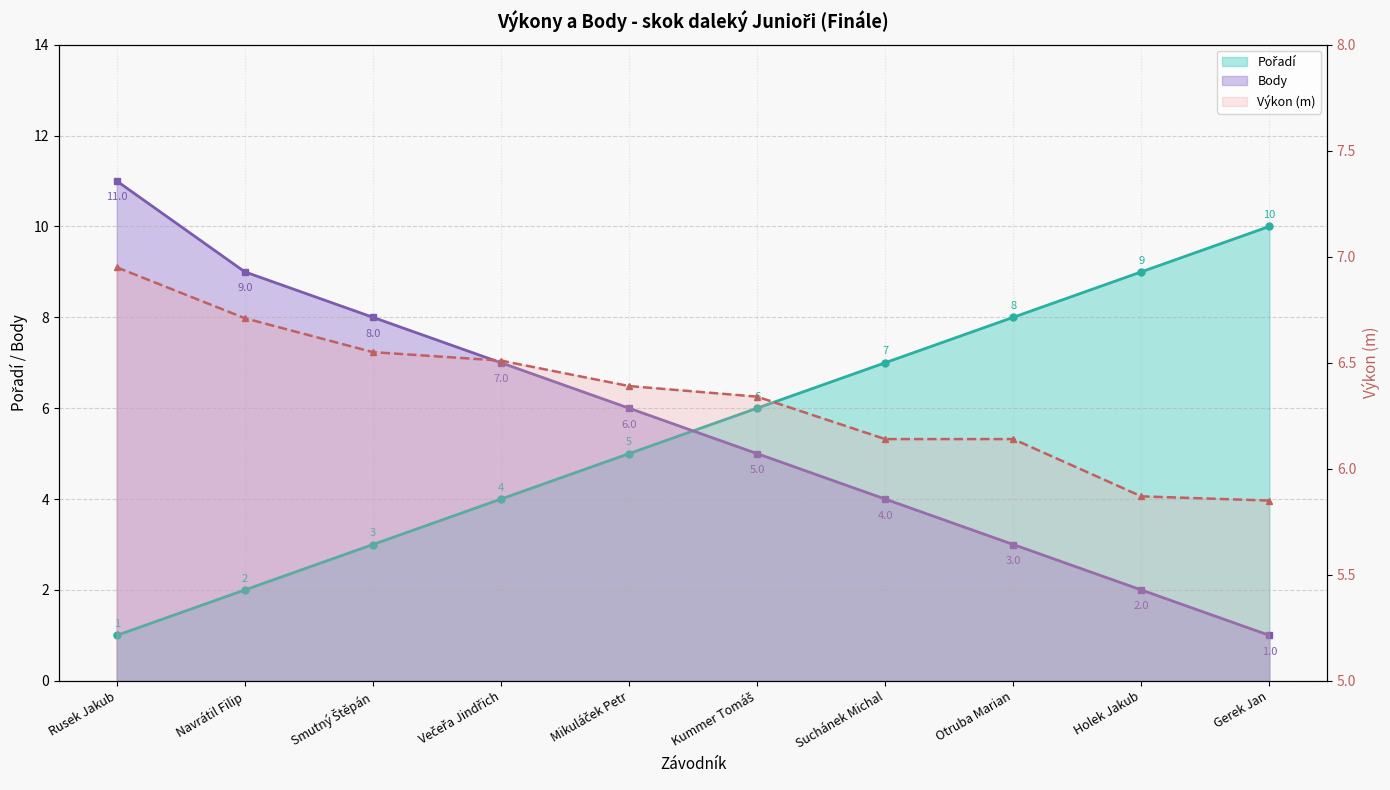

Which series has the widest spread of values?

Body